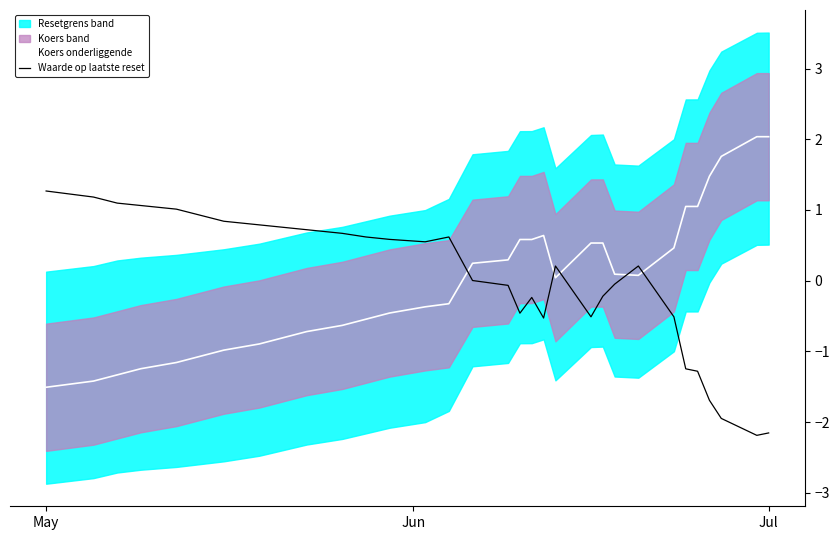

True or false: Waarde op laatste reset and Koers onderliggende cross at least once.

True